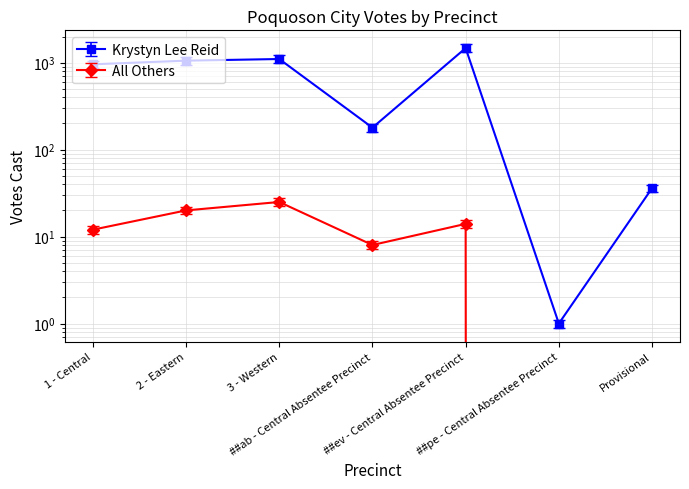

Which series has the largest total across all categories?

Krystyn Lee Reid